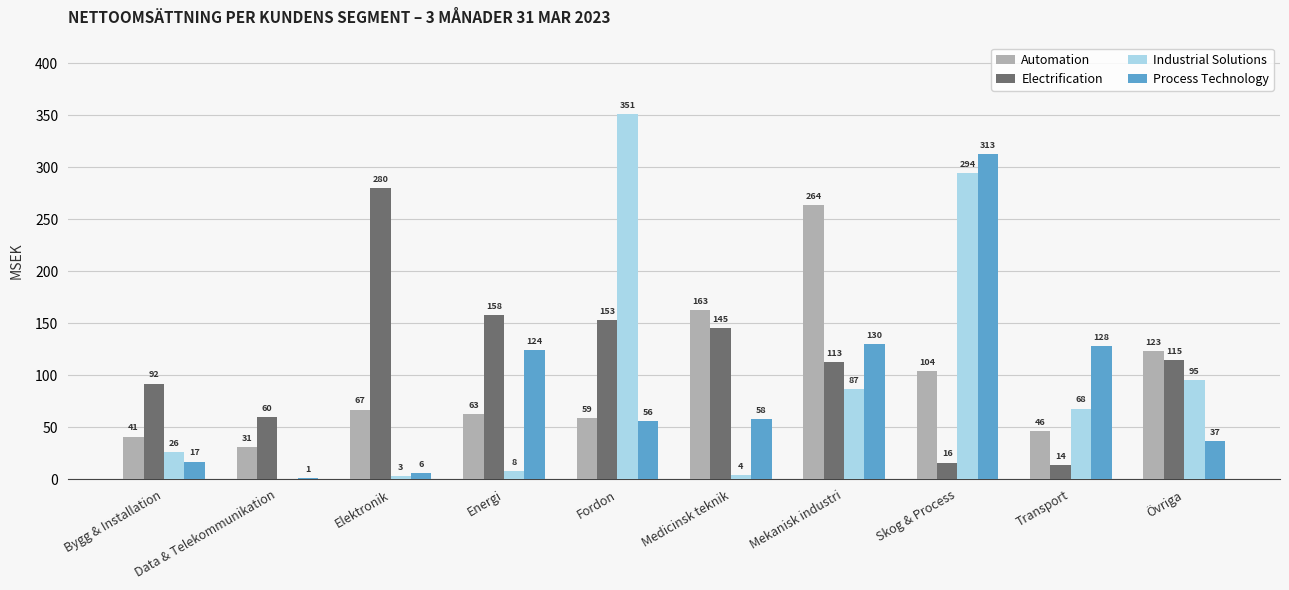

What are all the series names shown in the legend?

Automation, Electrification, Industrial Solutions, Process Technology